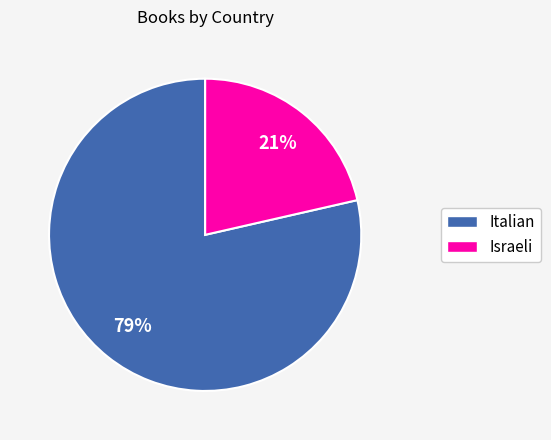

Which has a higher value, Italian or Israeli?

Italian